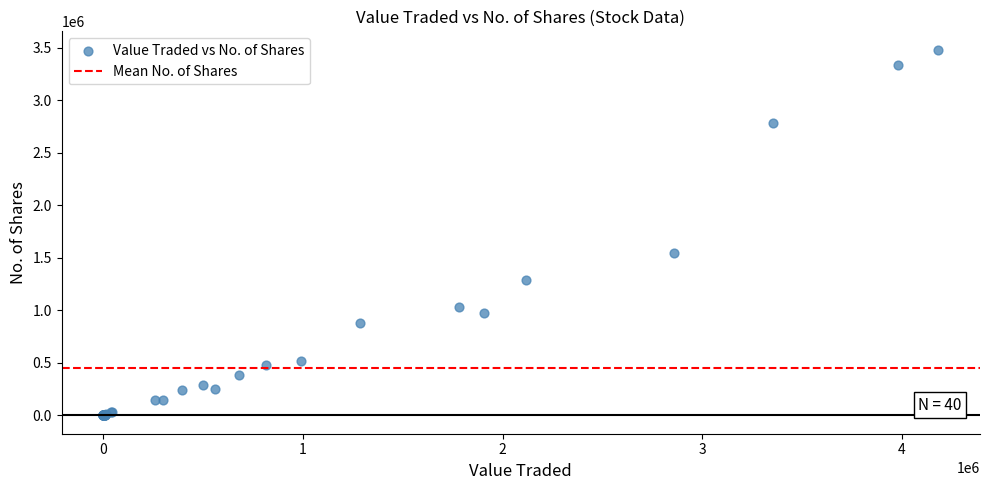

What Y value in the scatter plot is closest to 1739951?

1547100